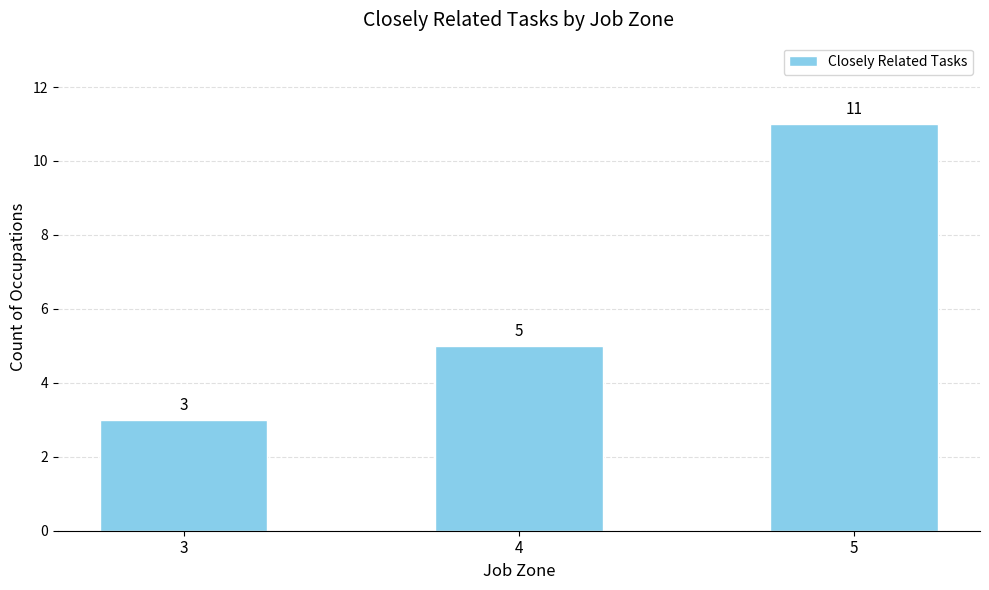

What is the value of the 3rd bar from the left?

11